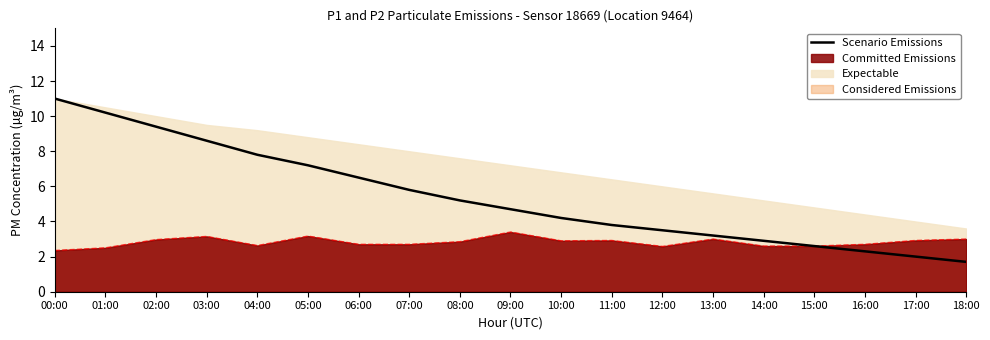

Which label corresponds to the largest value in the chart?

00:00